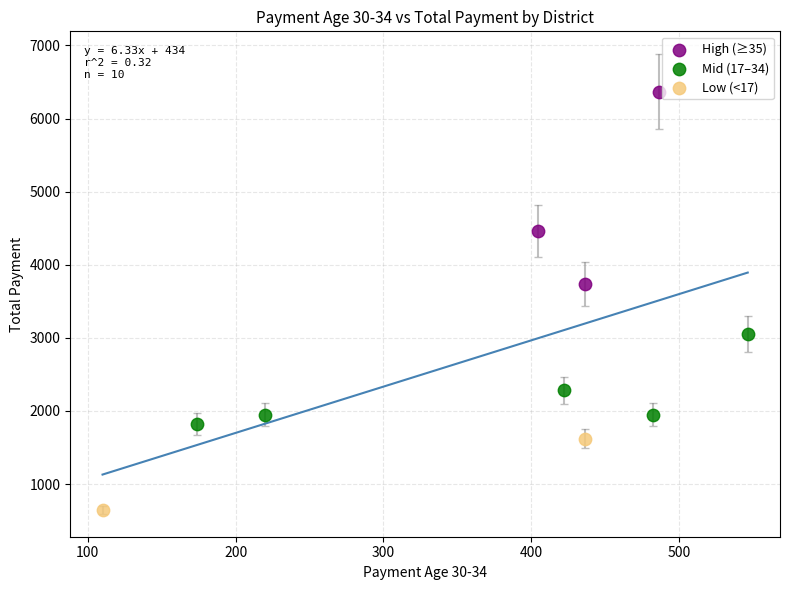

Which series reaches the minimum Y coordinate?

Low (<17)